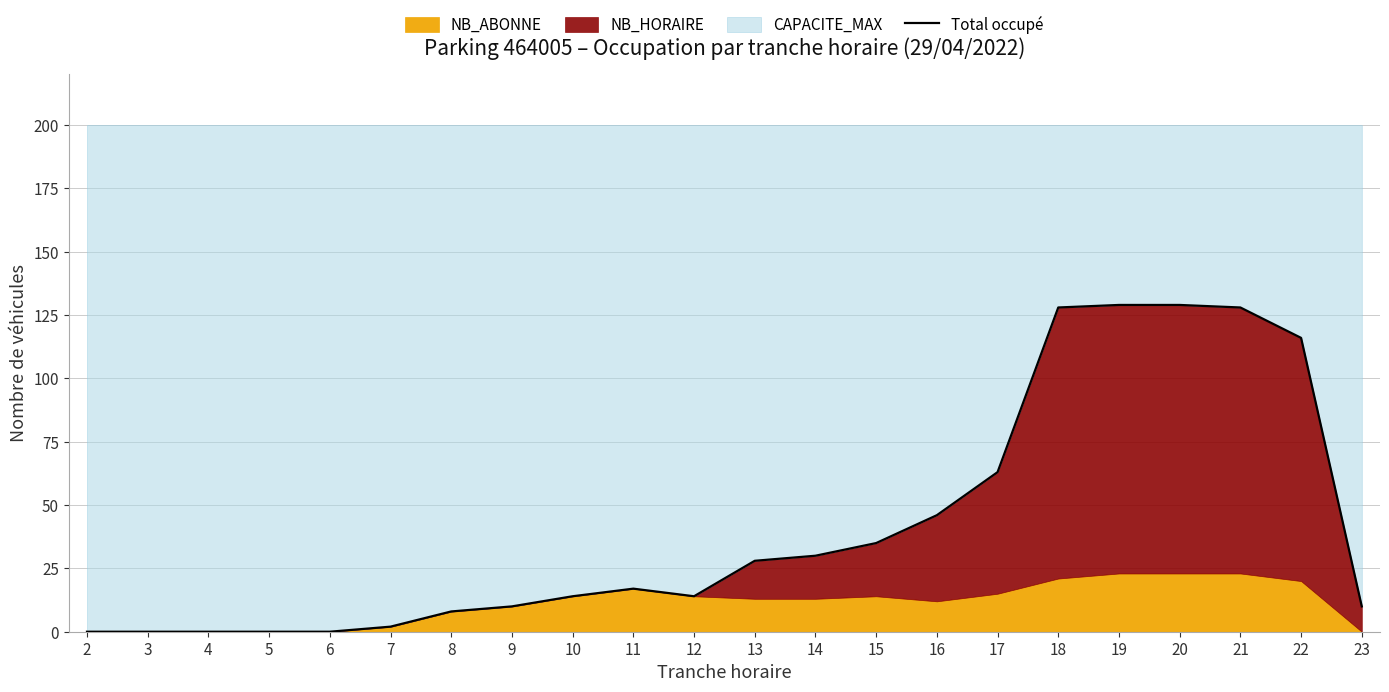

The value at 6 is -51. True or false?

False